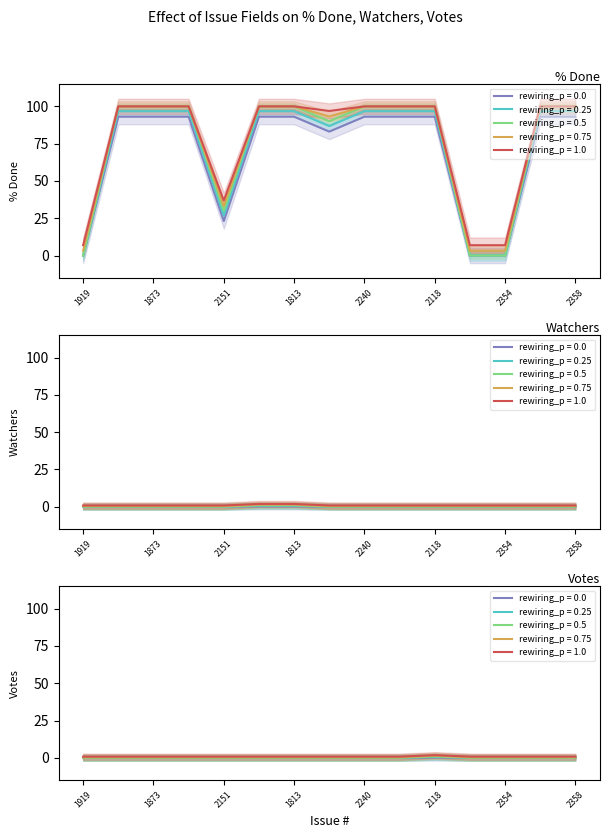

At 2151, list the series in order from smallest to largest.

Watchers, Votes, % Done